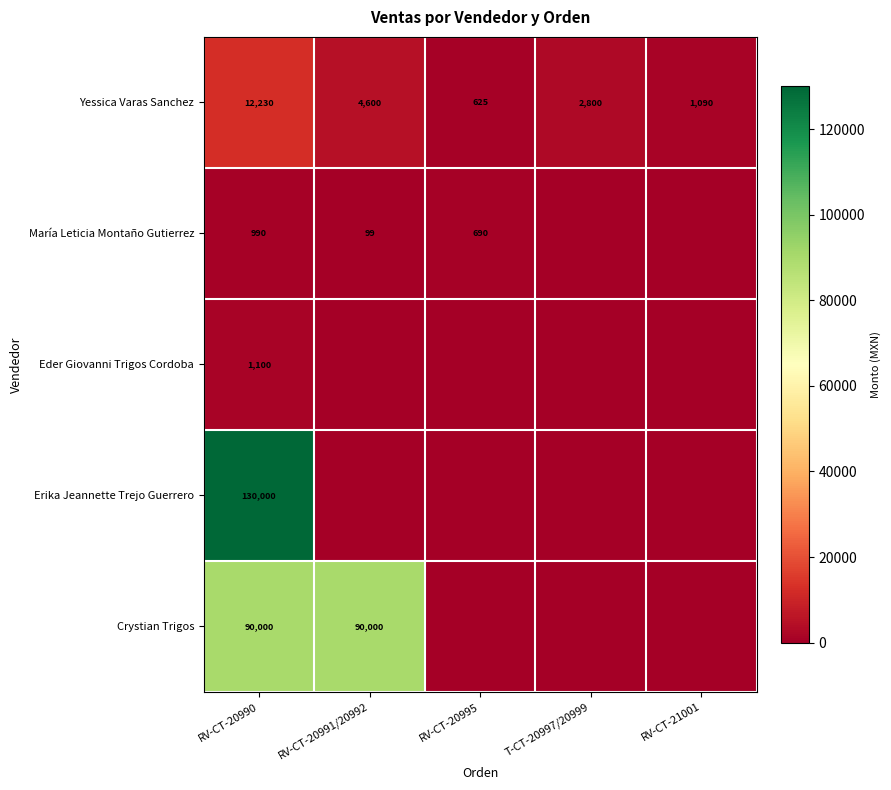

What is the average value of the Yessica Varas Sanchez series?

4269